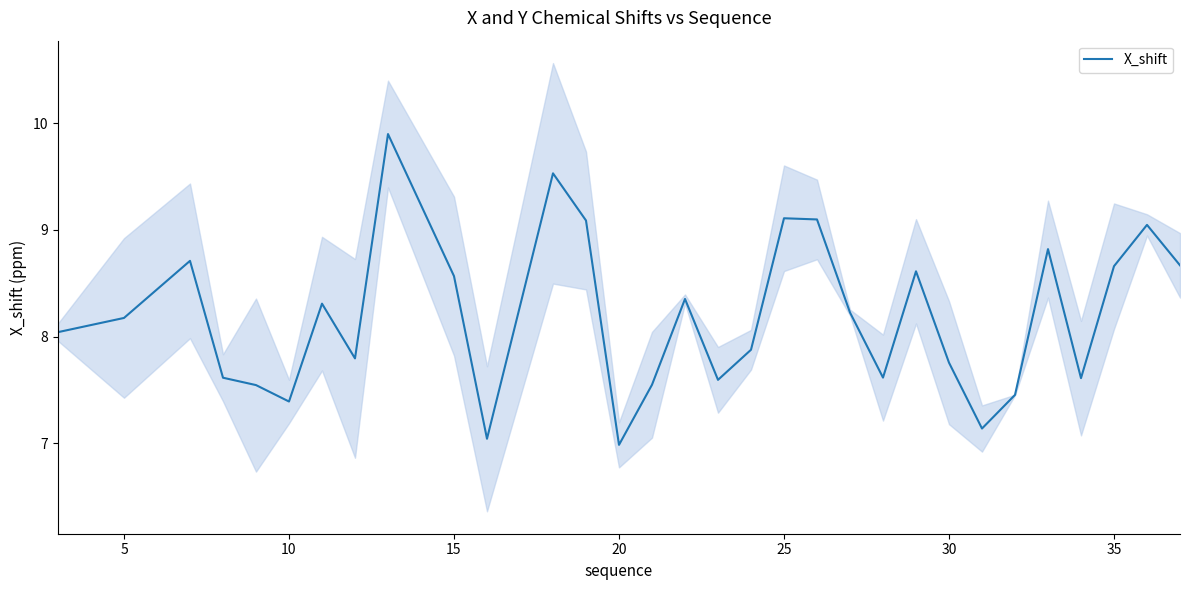

What is the lowest value of the X_shift series?

7.0